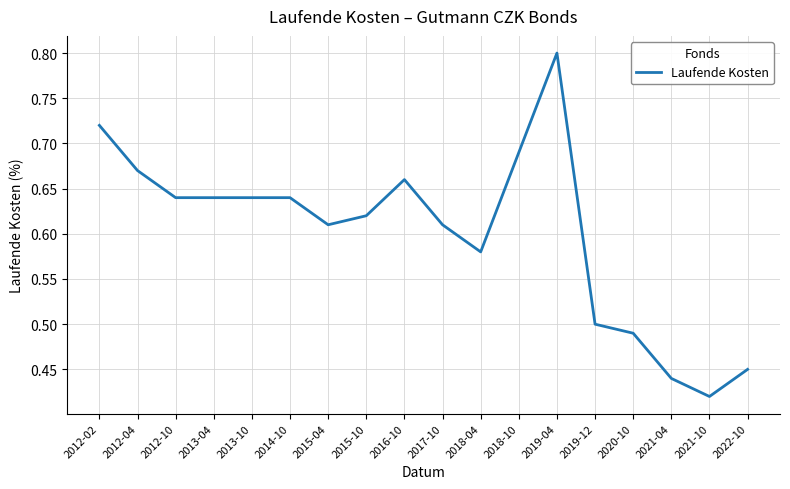

True or false: the data shows 0.3 at 2012-10.

False